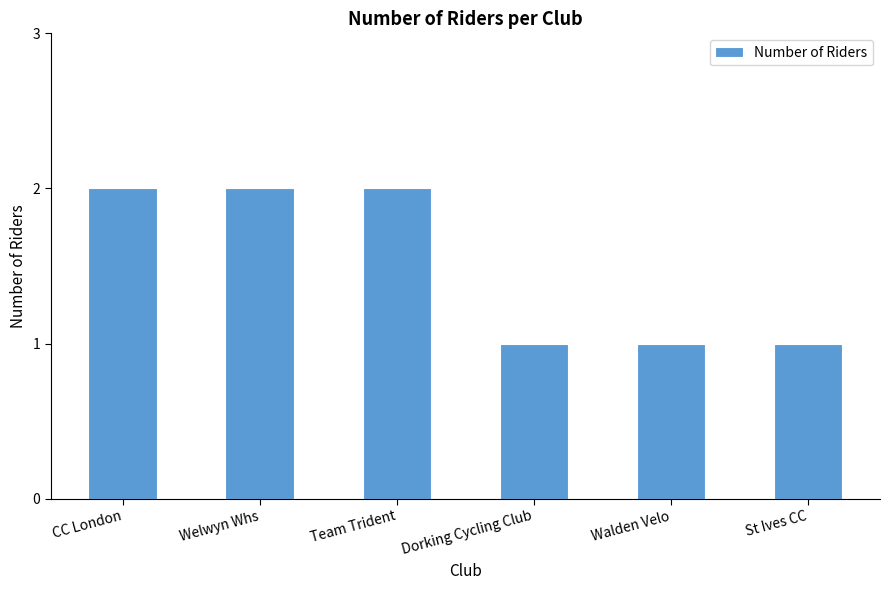

Between St Ives CC and Team Trident, which is larger?

Team Trident